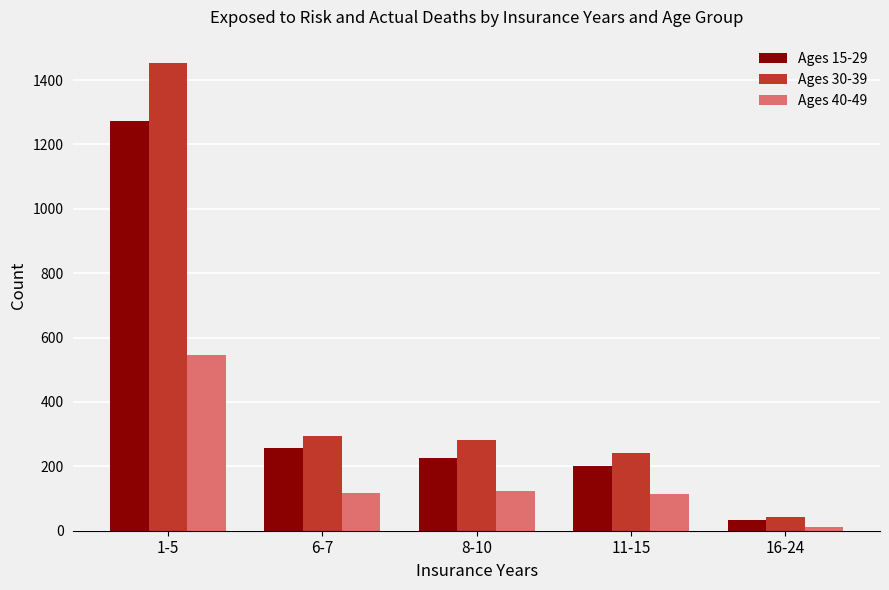

True or false: Ages 40-49 has a value of 114 at 11-15.

True